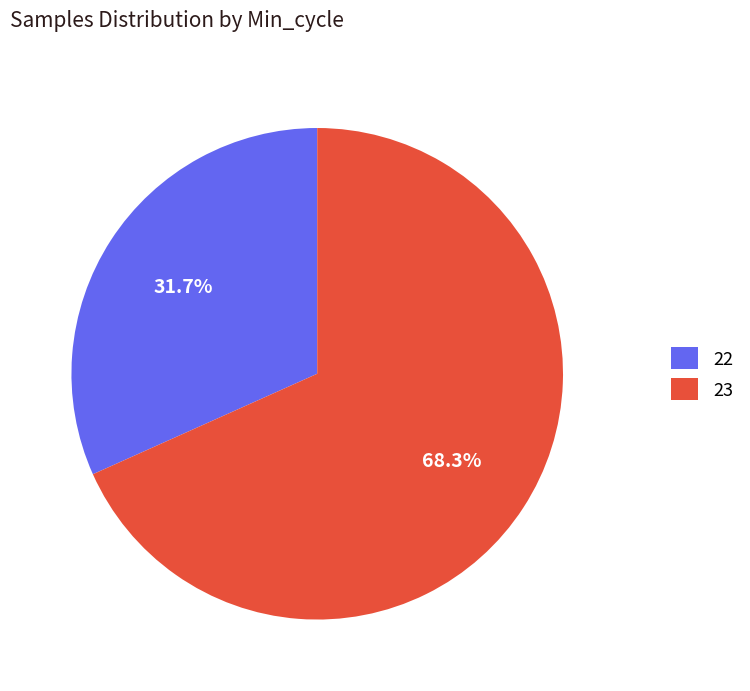

How many slices are in this pie chart?

2